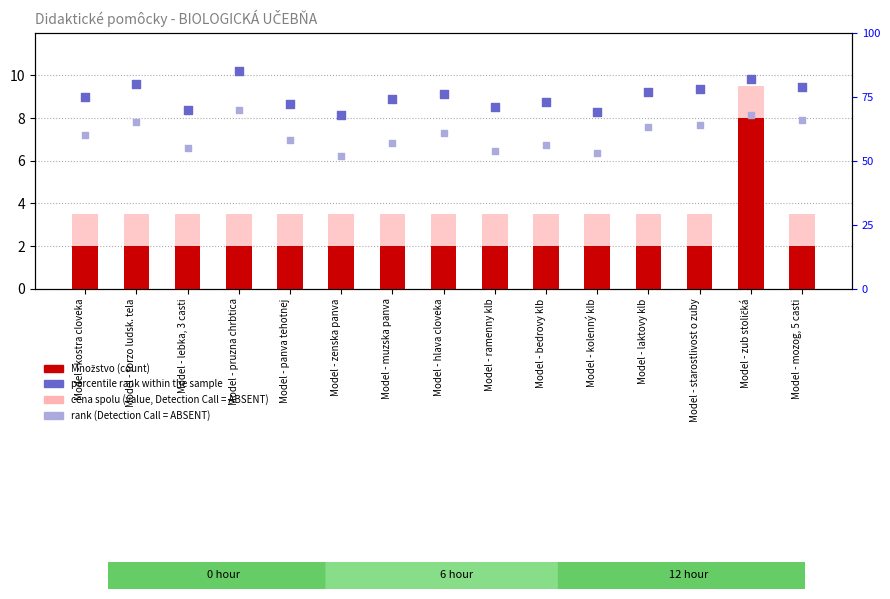

Which series reaches the minimum Y coordinate?

Množstvo (count)